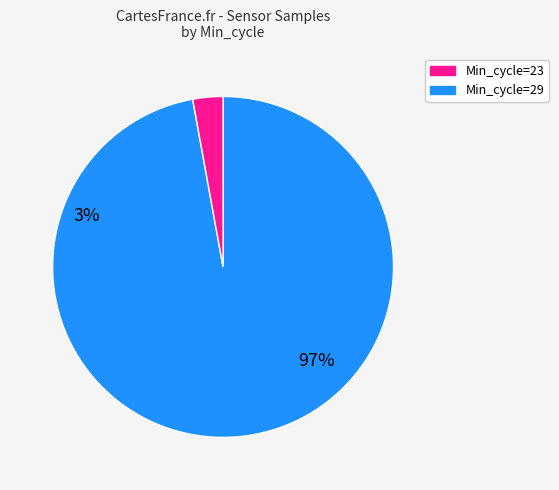

Is there a majority slice in this chart?

Yes